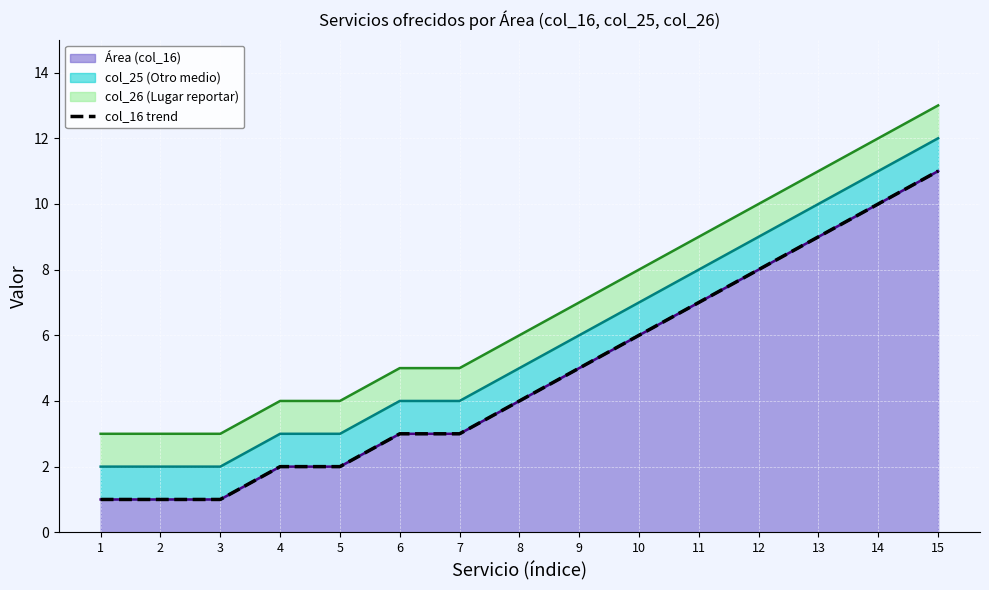

Between 8 and 12, which is larger?

12